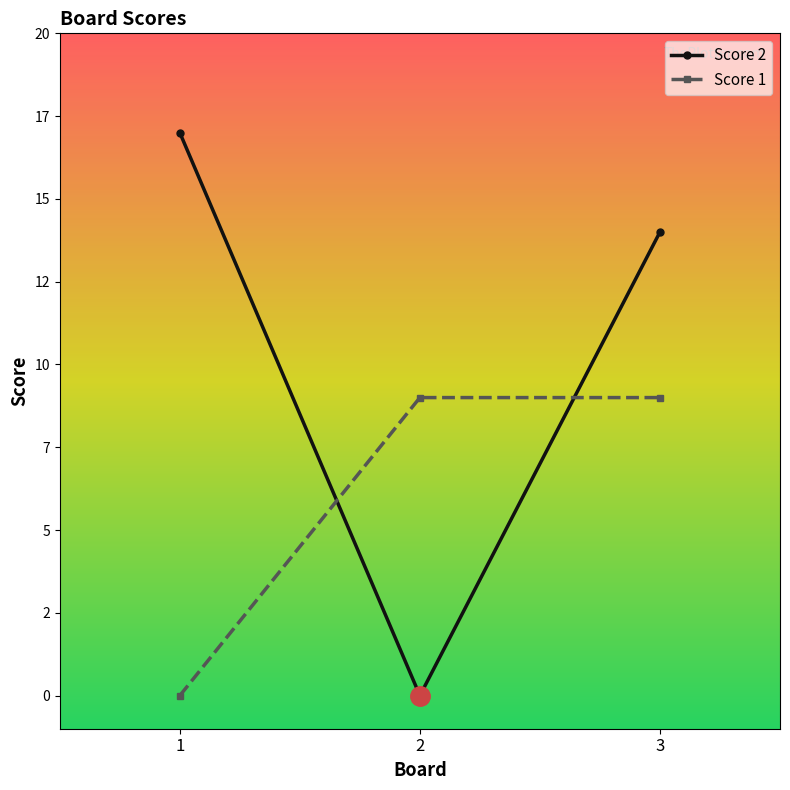

Between 2 and 3, which is larger?

3